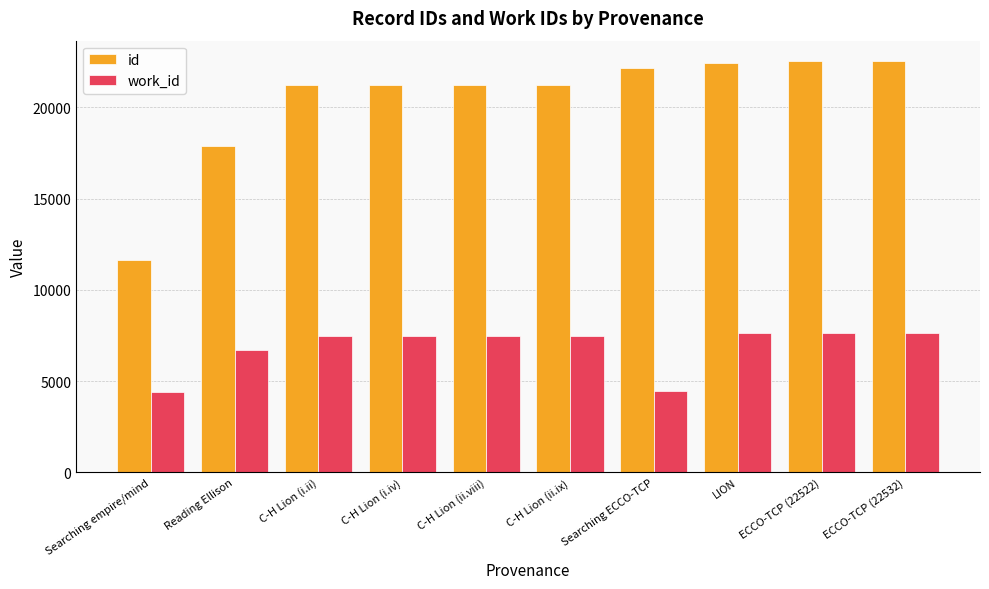

Which category has the lowest value in the id series?

Searching empire/mind